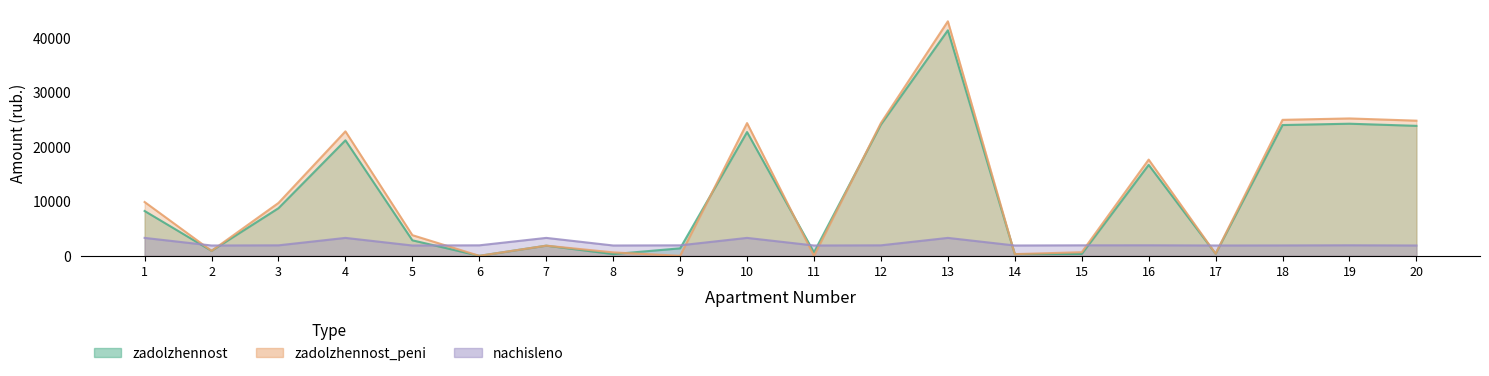

Read the zadolzhennost value at 2.

914.3